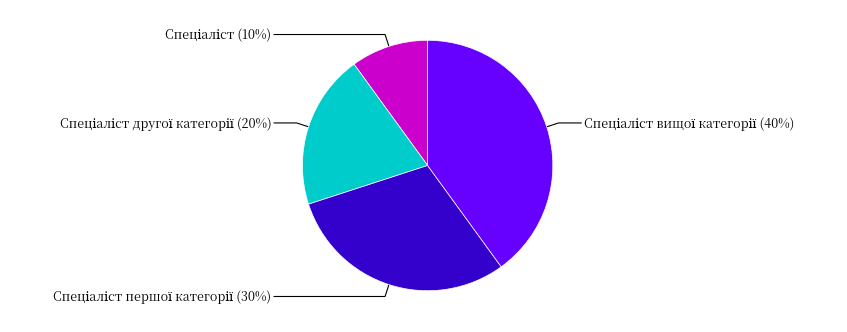

To the nearest percent, what is the average slice percentage?

25%